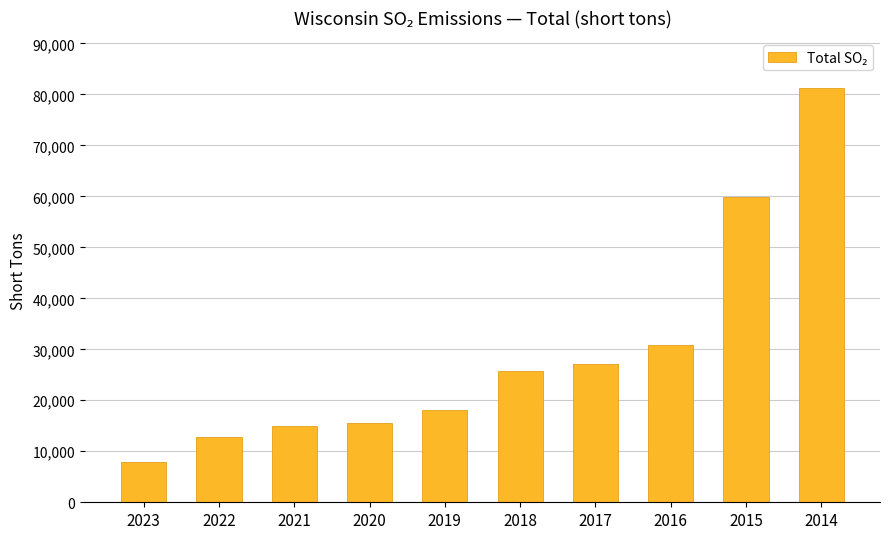

How many bars are there in total?

10